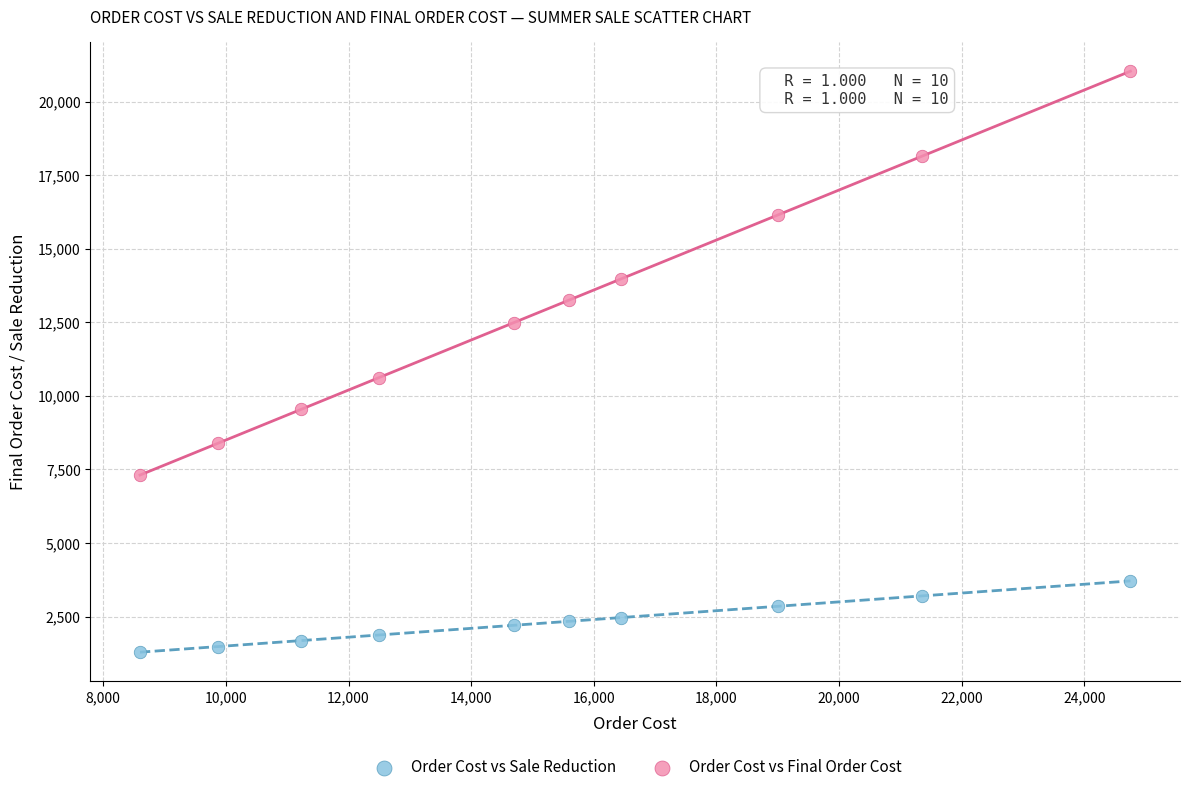

Which series has the widest spread of Y values?

Order Cost vs Final Order Cost